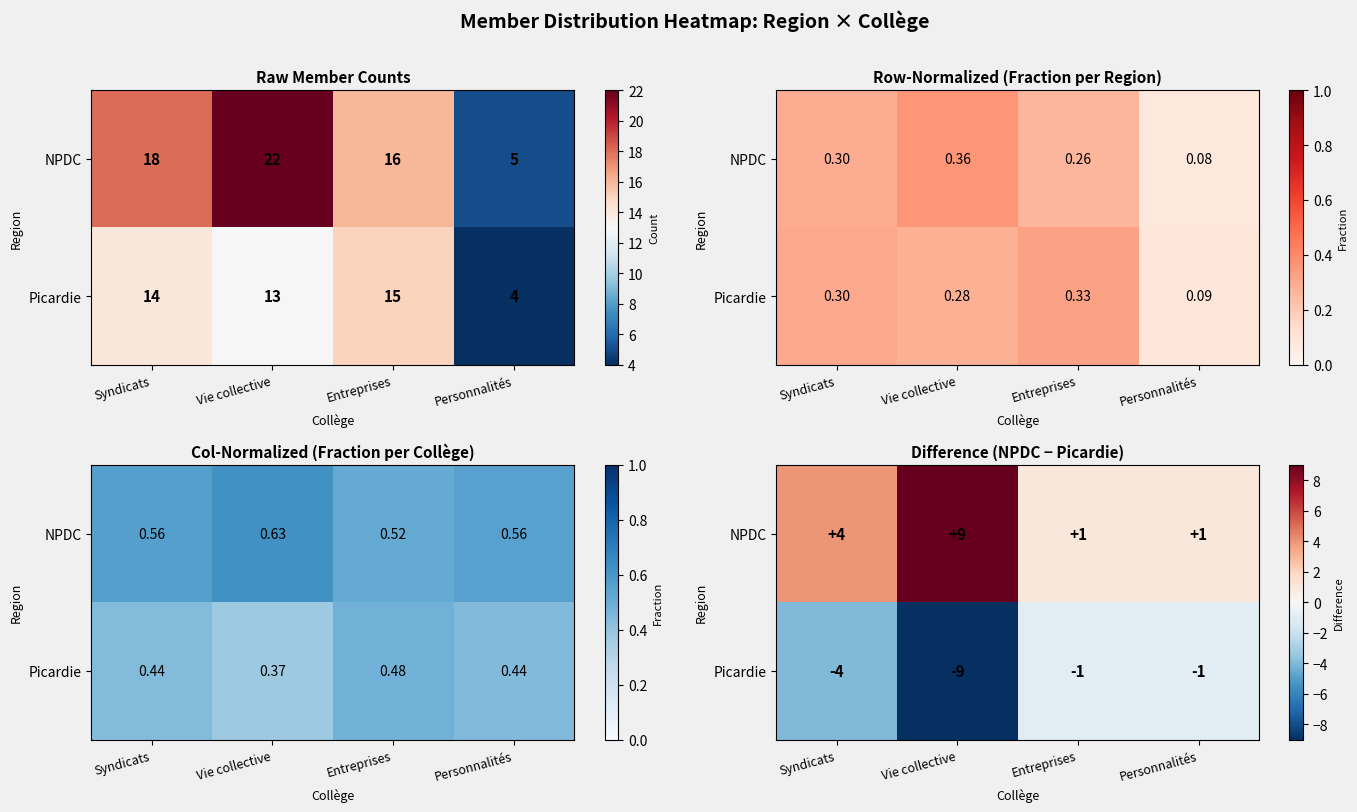

Between Vie collective and Syndicats, which is larger?

Vie collective